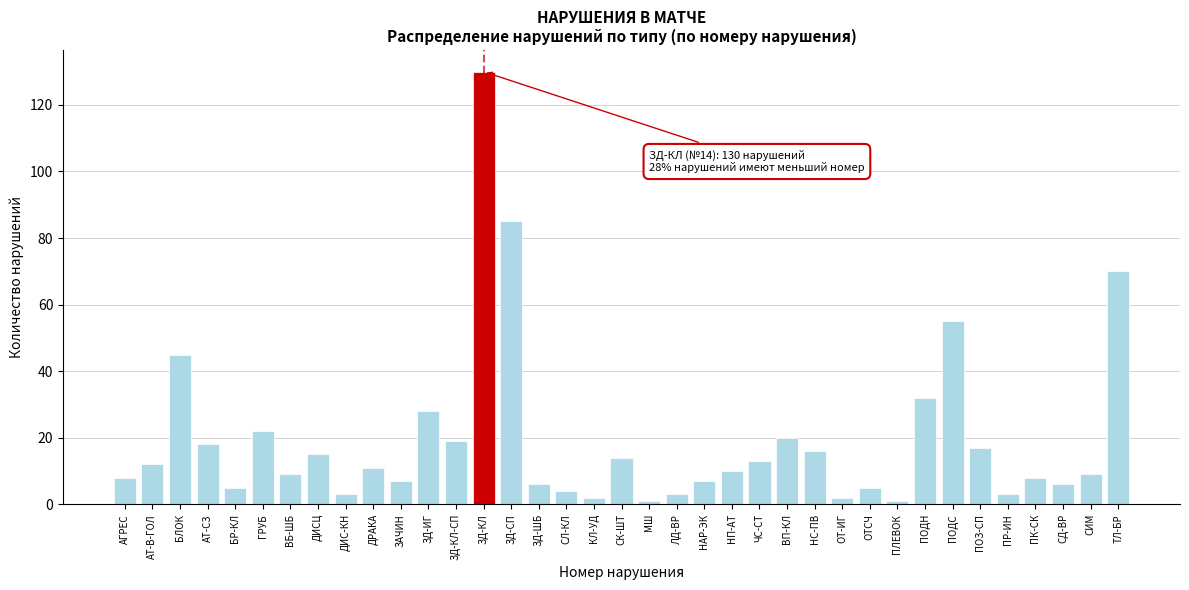

What is the label of the 12th bar from the right?

НС-ПВ